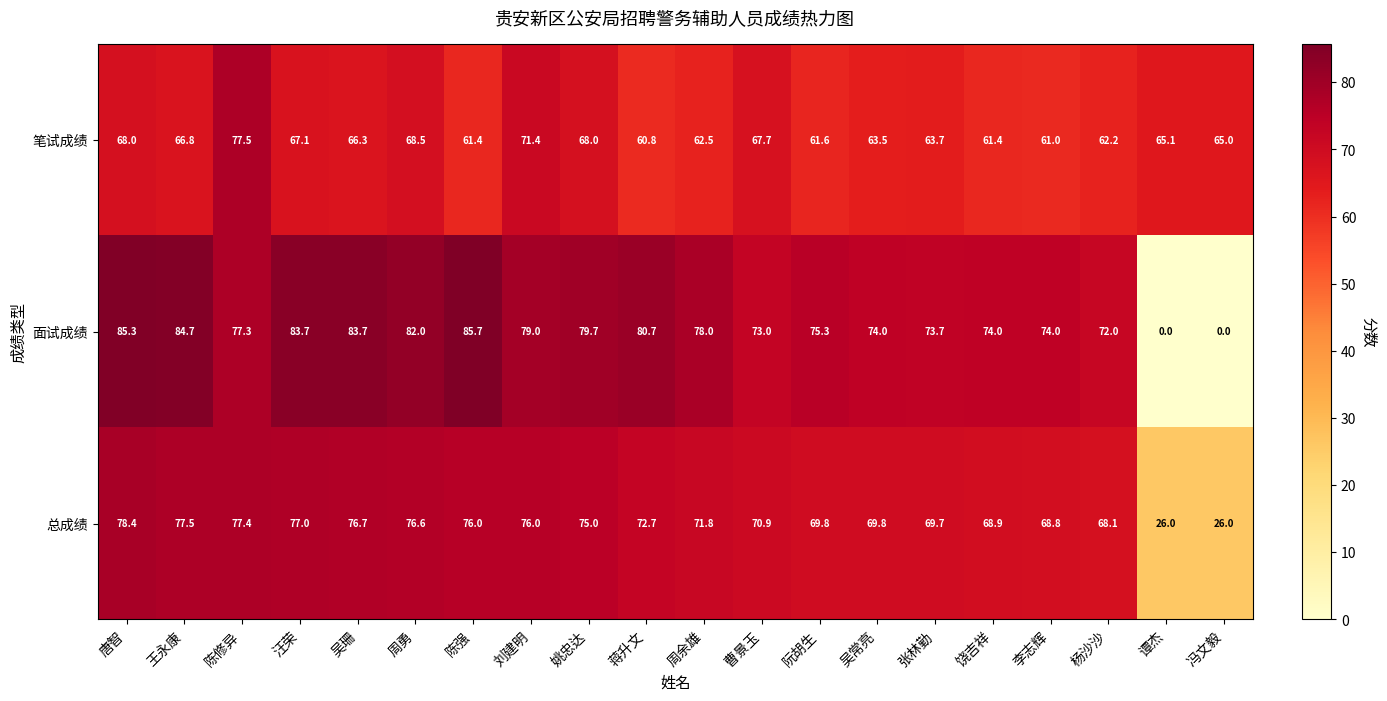

The value of 面试成绩 at 汪荣 is 83.7. True or false?

True